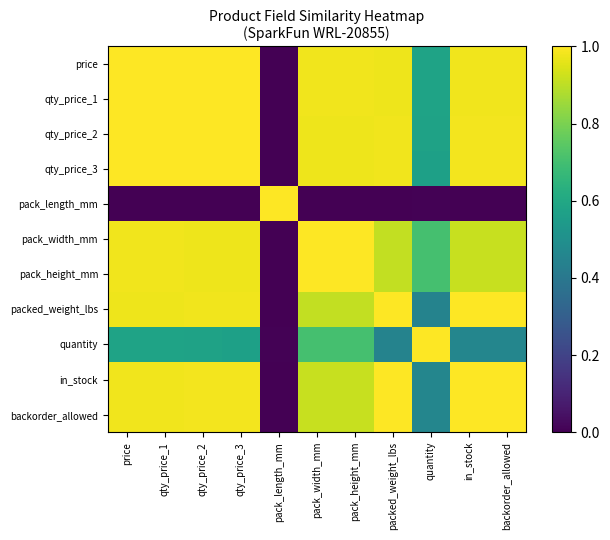

Reading left to right, what are all the values shown in this chart?

price: price=1.0	qty_price_1=1.0	qty_price_2=1.0	qty_price_3=1.0	pack_length_mm=0.0	pack_width_mm=1.0	pack_height_mm=1.0	packed_weight_lbs=1.0	quantity=0.6	in_stock=1.0	backorder_allowed=1.0
qty_price_1: price=1.0	qty_price_1=1.0	qty_price_2=1.0	qty_price_3=1.0	pack_length_mm=0.0	pack_width_mm=1.0	pack_height_mm=1.0	packed_weight_lbs=1.0	quantity=0.6	in_stock=1.0	backorder_allowed=1.0
qty_price_2: price=1.0	qty_price_1=1.0	qty_price_2=1.0	qty_price_3=1.0	pack_length_mm=0.0	pack_width_mm=1.0	pack_height_mm=1.0	packed_weight_lbs=1.0	quantity=0.6	in_stock=1.0	backorder_allowed=1.0
qty_price_3: price=1.0	qty_price_1=1.0	qty_price_2=1.0	qty_price_3=1.0	pack_length_mm=0.0	pack_width_mm=1.0	pack_height_mm=1.0	packed_weight_lbs=1.0	quantity=0.6	in_stock=1.0	backorder_allowed=1.0
pack_length_mm: price=0.0	qty_price_1=0.0	qty_price_2=0.0	qty_price_3=0.0	pack_length_mm=1.0	pack_width_mm=0.0	pack_height_mm=0.0	packed_weight_lbs=0.0	quantity=0.0	in_stock=0.0	backorder_allowed=0.0
pack_width_mm: price=1.0	qty_price_1=1.0	qty_price_2=1.0	qty_price_3=1.0	pack_length_mm=0.0	pack_width_mm=1.0	pack_height_mm=1.0	packed_weight_lbs=0.9	quantity=0.7	in_stock=0.9	backorder_allowed=0.9
pack_height_mm: price=1.0	qty_price_1=1.0	qty_price_2=1.0	qty_price_3=1.0	pack_length_mm=0.0	pack_width_mm=1.0	pack_height_mm=1.0	packed_weight_lbs=0.9	quantity=0.7	in_stock=0.9	backorder_allowed=0.9
packed_weight_lbs: price=1.0	qty_price_1=1.0	qty_price_2=1.0	qty_price_3=1.0	pack_length_mm=0.0	pack_width_mm=0.9	pack_height_mm=0.9	packed_weight_lbs=1.0	quantity=0.4	in_stock=1.0	backorder_allowed=1.0
quantity: price=0.6	qty_price_1=0.6	qty_price_2=0.6	qty_price_3=0.6	pack_length_mm=0.0	pack_width_mm=0.7	pack_height_mm=0.7	packed_weight_lbs=0.4	quantity=1.0	in_stock=0.5	backorder_allowed=0.5
in_stock: price=1.0	qty_price_1=1.0	qty_price_2=1.0	qty_price_3=1.0	pack_length_mm=0.0	pack_width_mm=0.9	pack_height_mm=0.9	packed_weight_lbs=1.0	quantity=0.5	in_stock=1.0	backorder_allowed=1.0
backorder_allowed: price=1.0	qty_price_1=1.0	qty_price_2=1.0	qty_price_3=1.0	pack_length_mm=0.0	pack_width_mm=0.9	pack_height_mm=0.9	packed_weight_lbs=1.0	quantity=0.5	in_stock=1.0	backorder_allowed=1.0